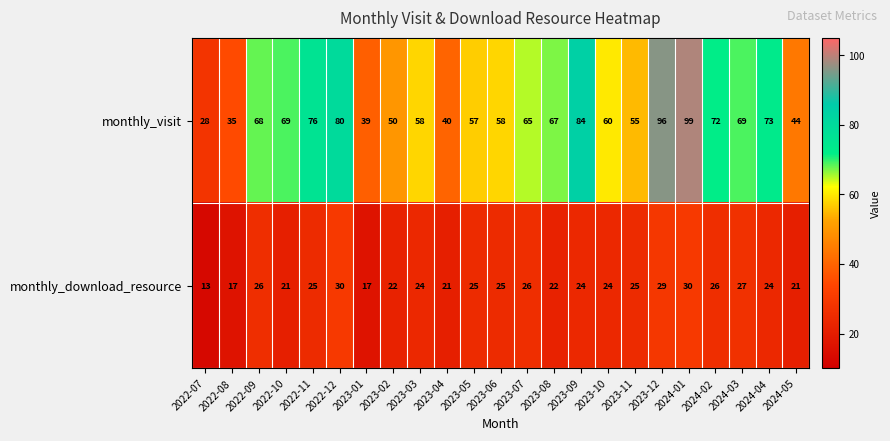

List the series in order of their peak value, highest first.

monthly_visit, monthly_download_resource